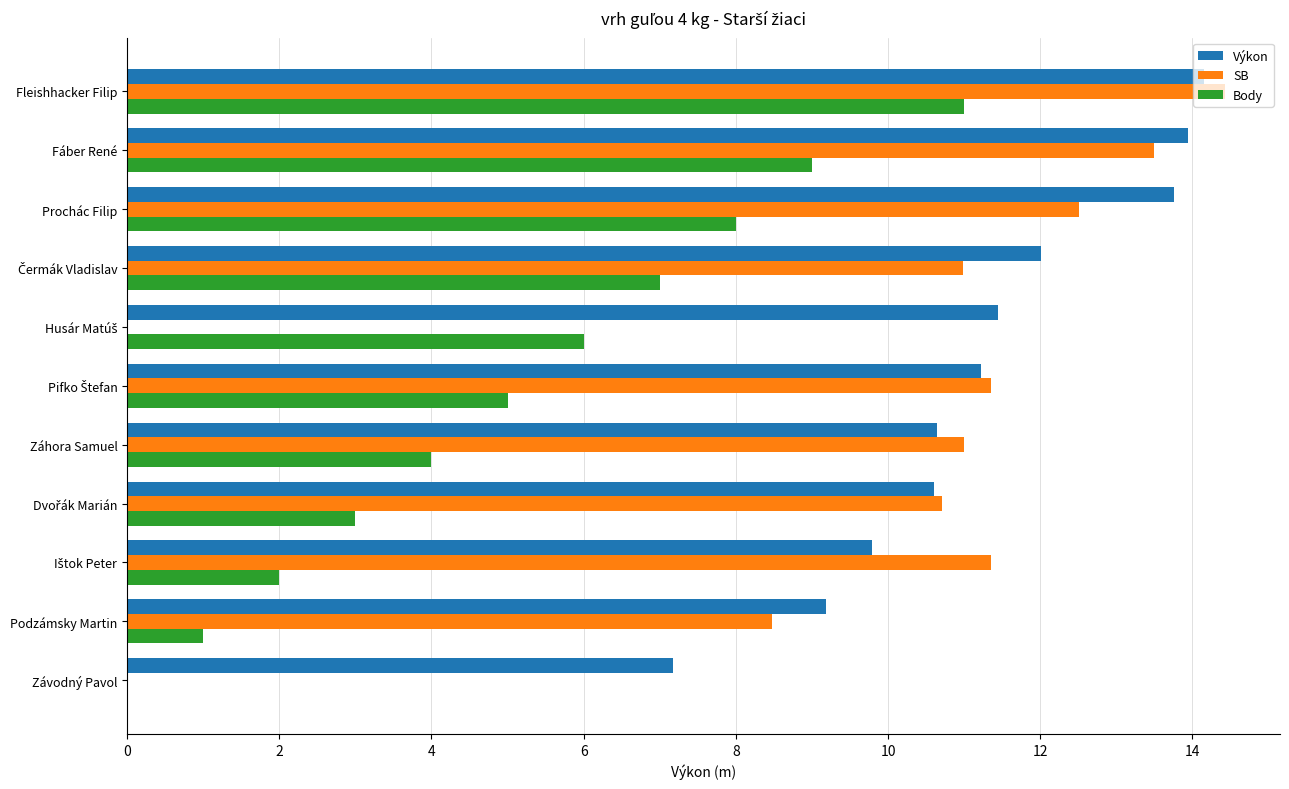

At which category is the sum across all series the highest?

Fleishhacker Filip